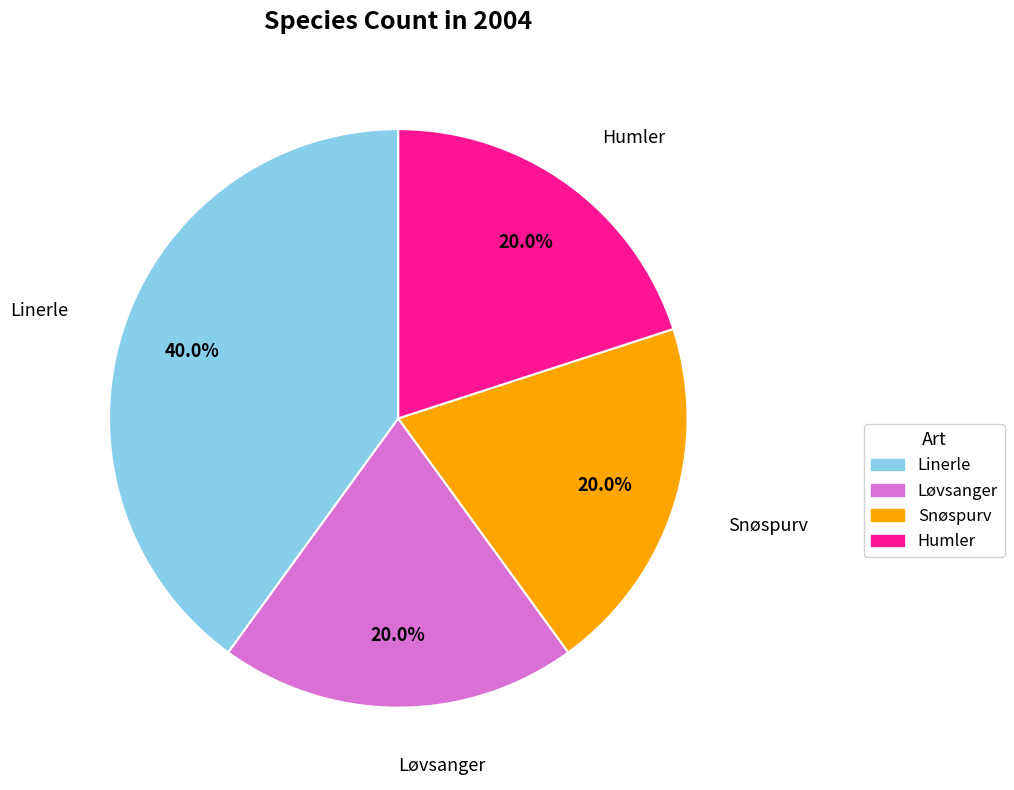

What is the ratio of the value at Løvsanger to the value at Humler?

1.0